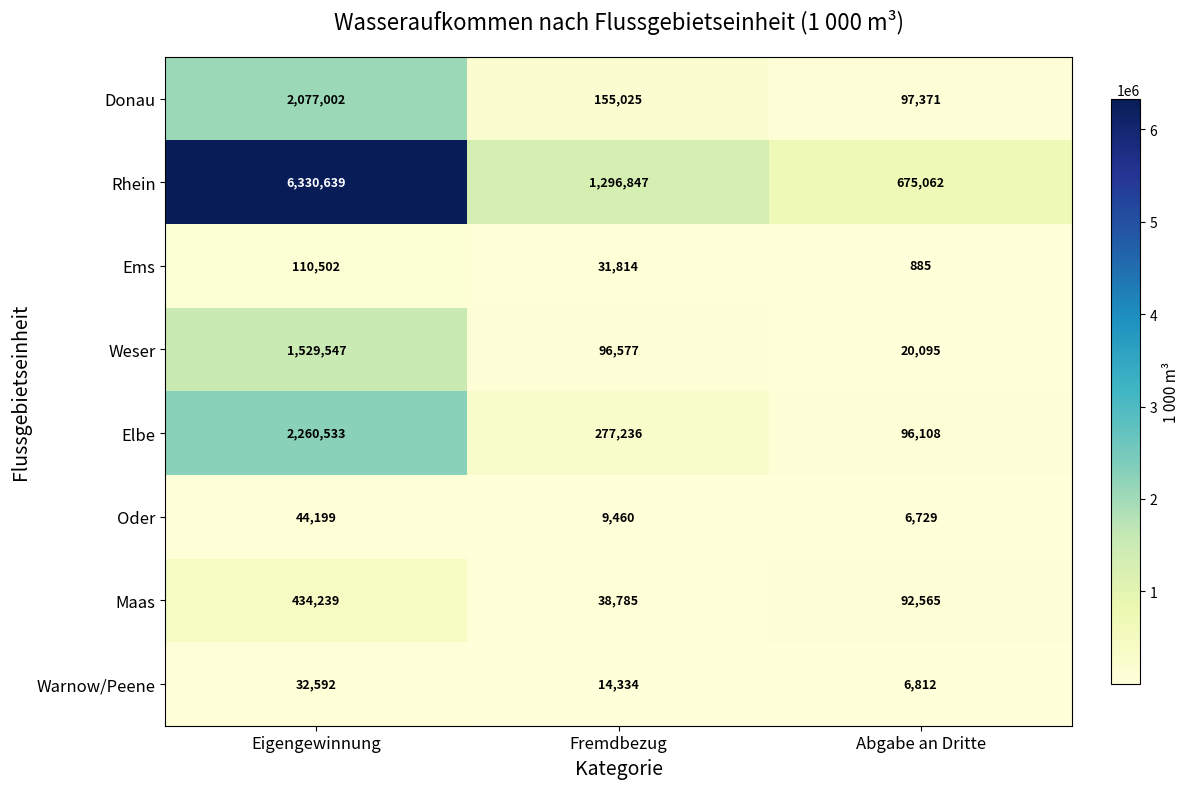

Is it true that Weser equals 4151 at Abgabe an Dritte?

False